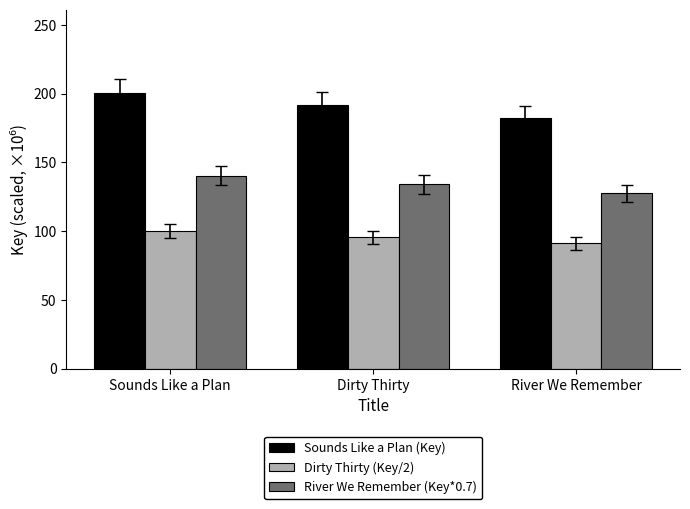

What is the difference between the highest and lowest values at Sounds Like a Plan?

100.4